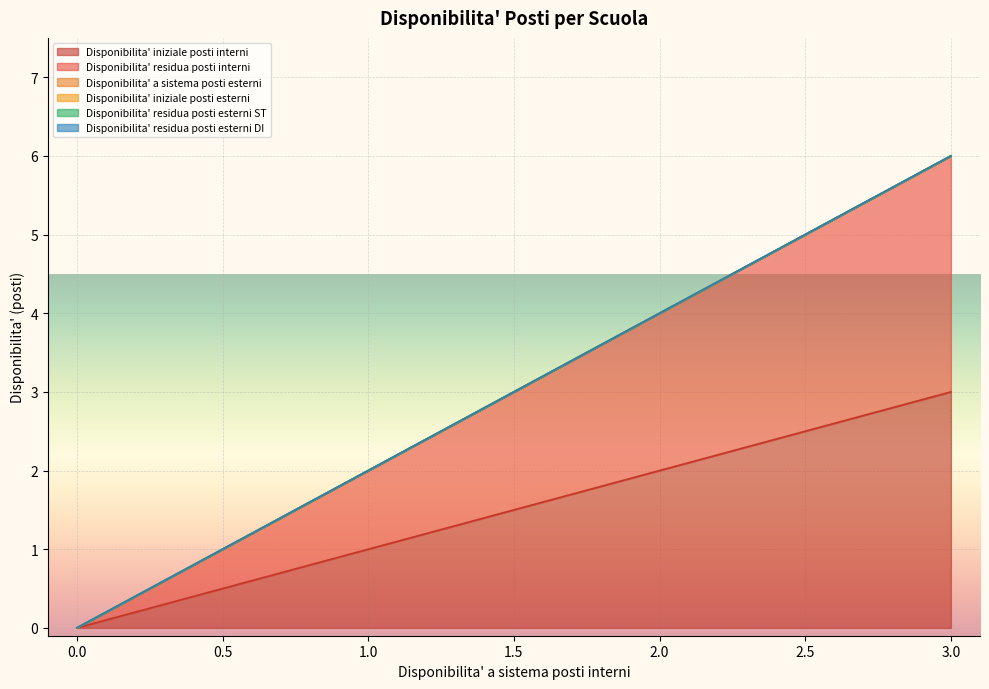

The value of Disponibilita' residua posti interni at 13 is 0. True or false?

True